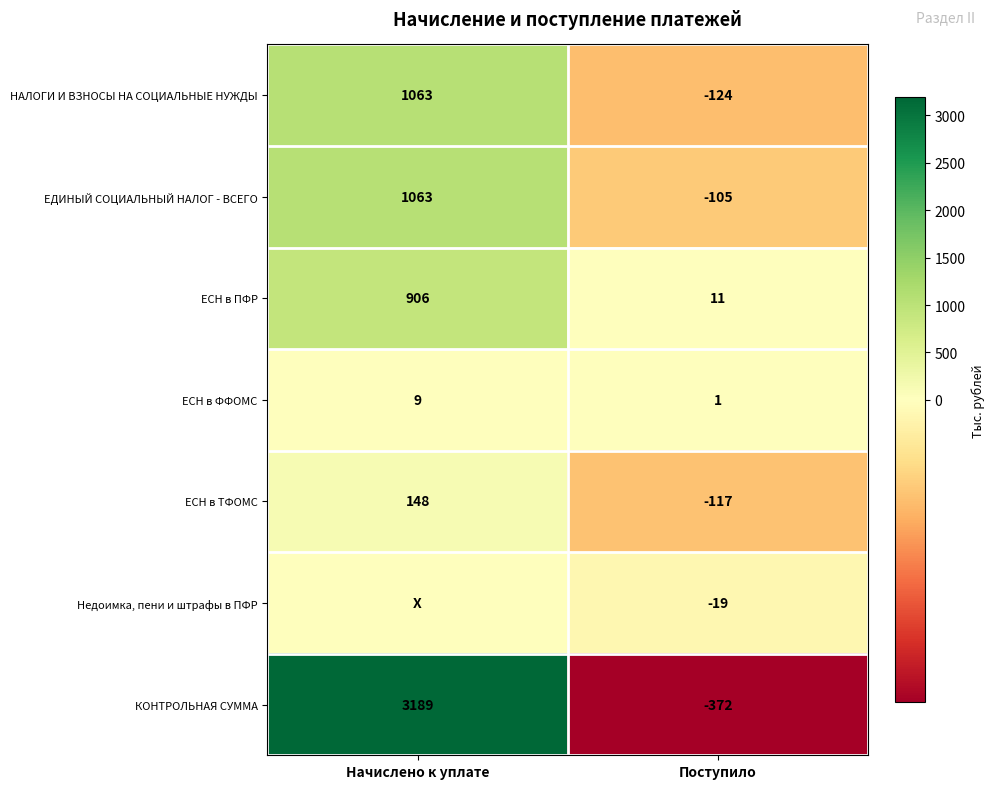

Is it true that КОНТРОЛЬНАЯ СУММА equals 3189 at Начислено к уплате?

True